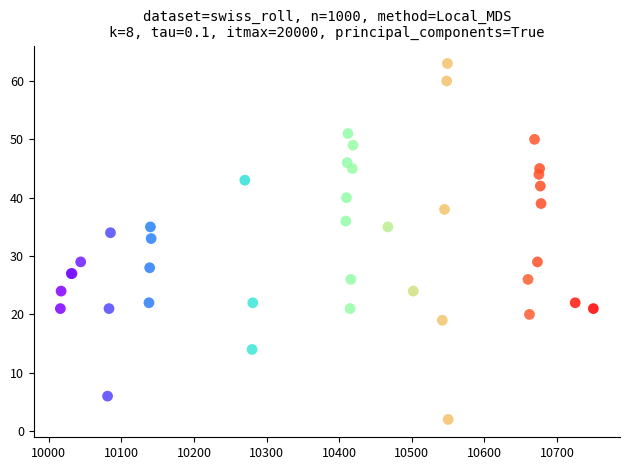

What Y value in the scatter plot is closest to 32?

33